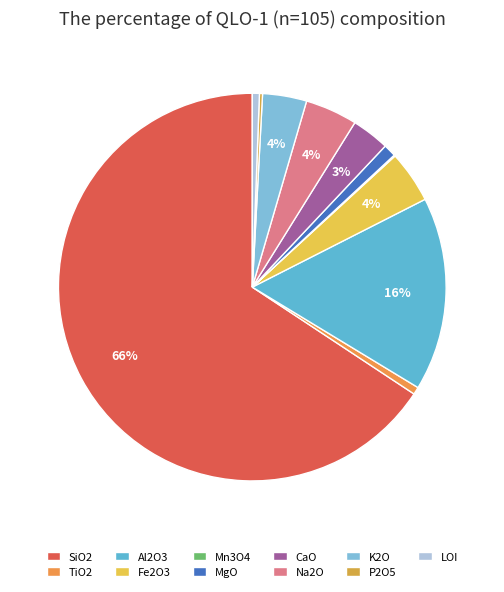

True or false: TiO2 accounts for 11% of the total.

False